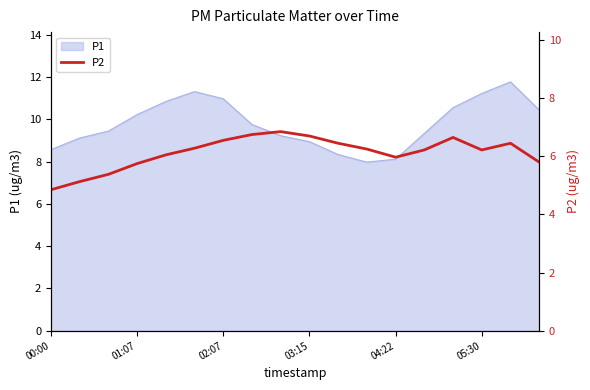

True or false: P1 has a value of 4.4 at 05:30.

False